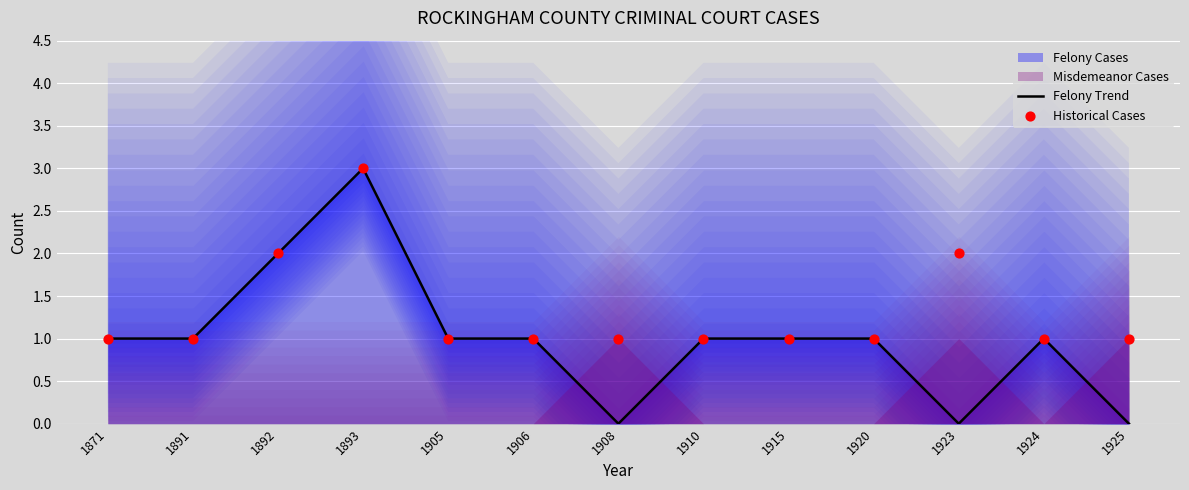

What is the total value across all series at 1925?

1